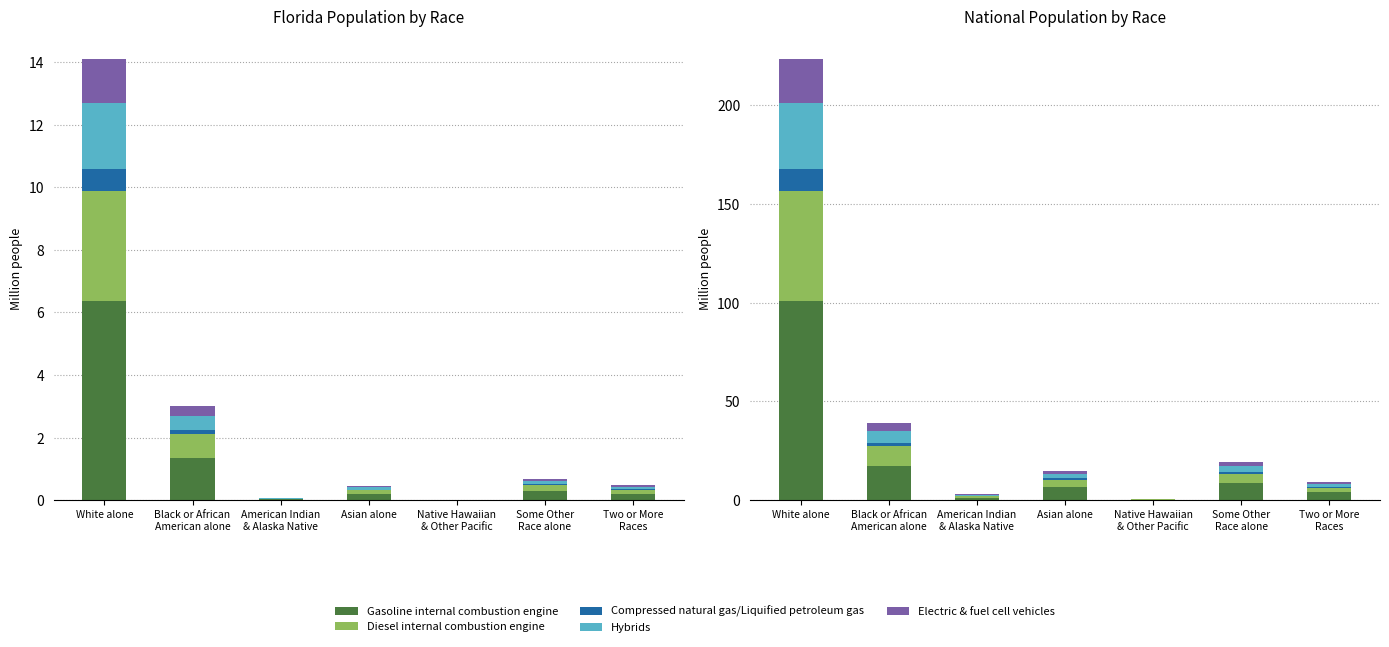

How many bars are there in each group?

5